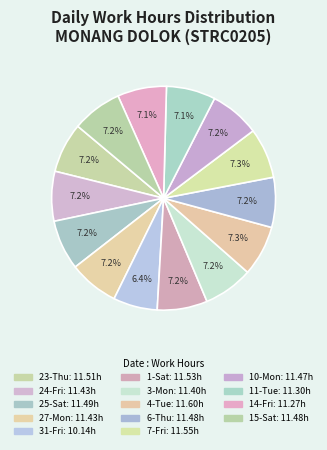

How many segments does this pie chart have?

14